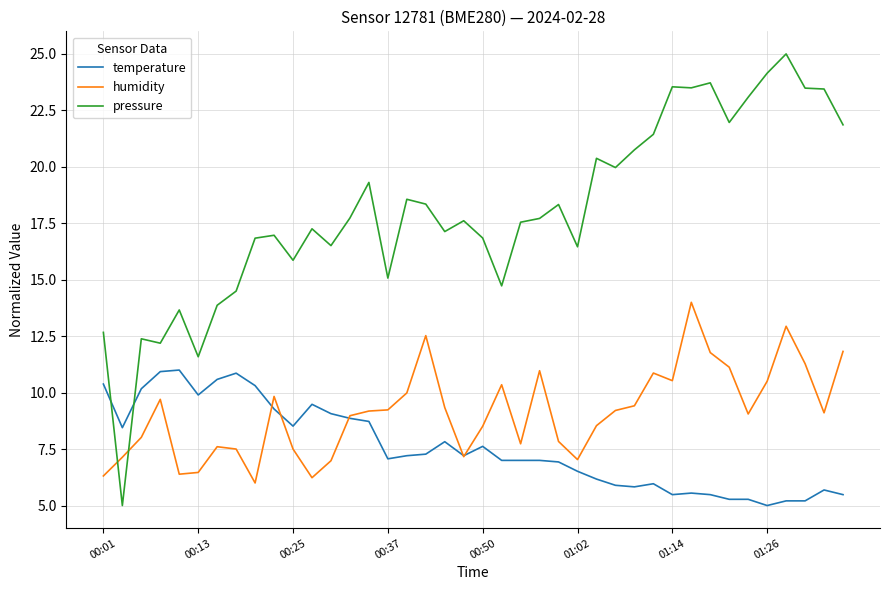

Which series has the largest total across all categories?

pressure